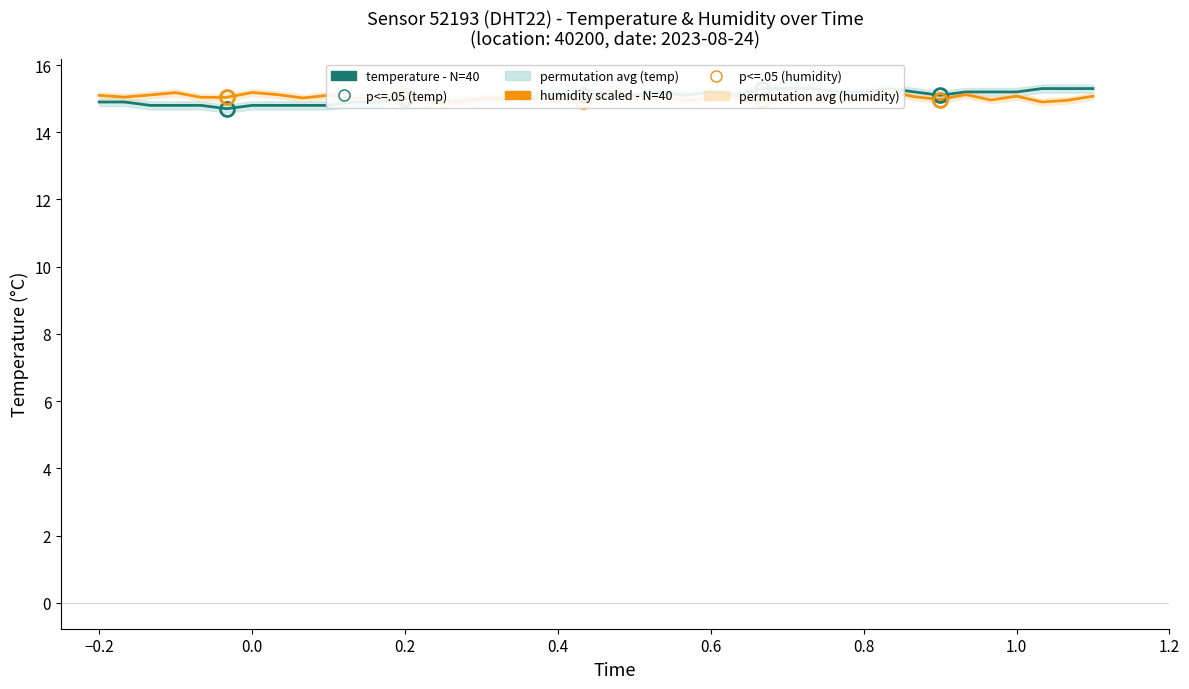

Which series has the largest range (max minus min)?

temperature - N=40